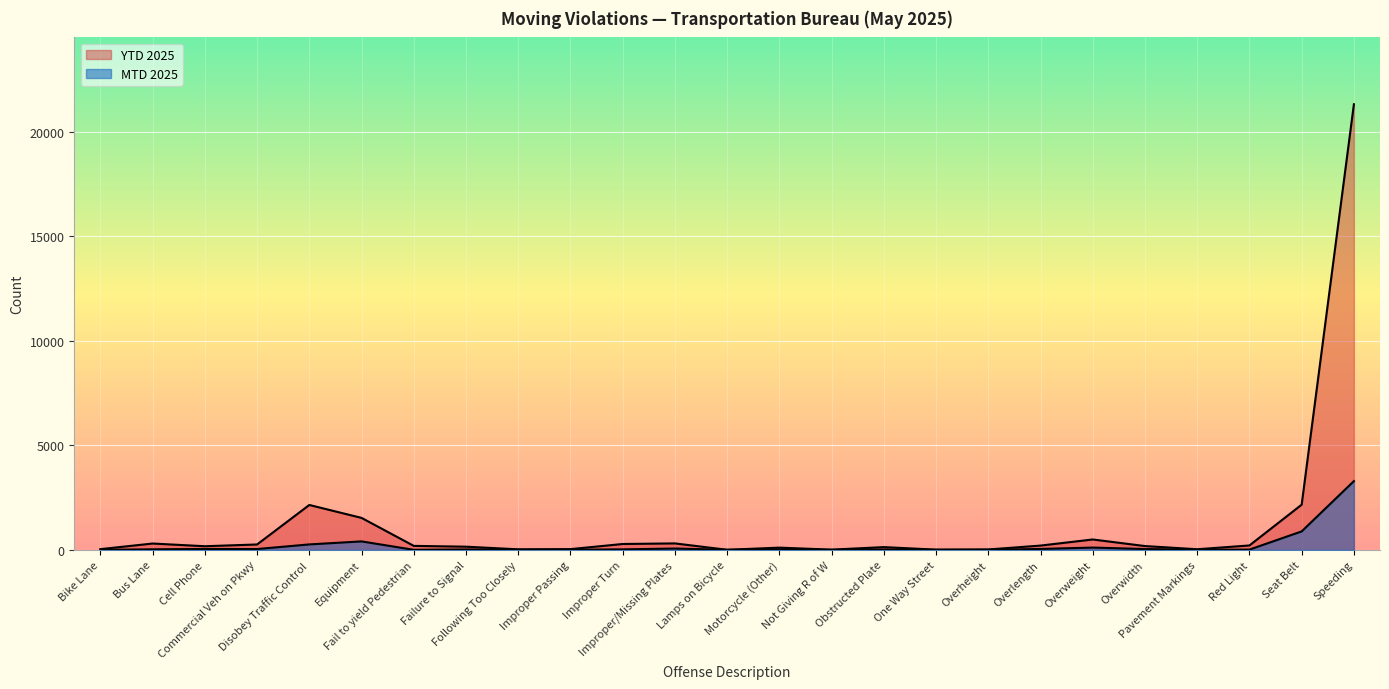

What are all the series names shown in the legend?

MTD 2025, YTD 2025